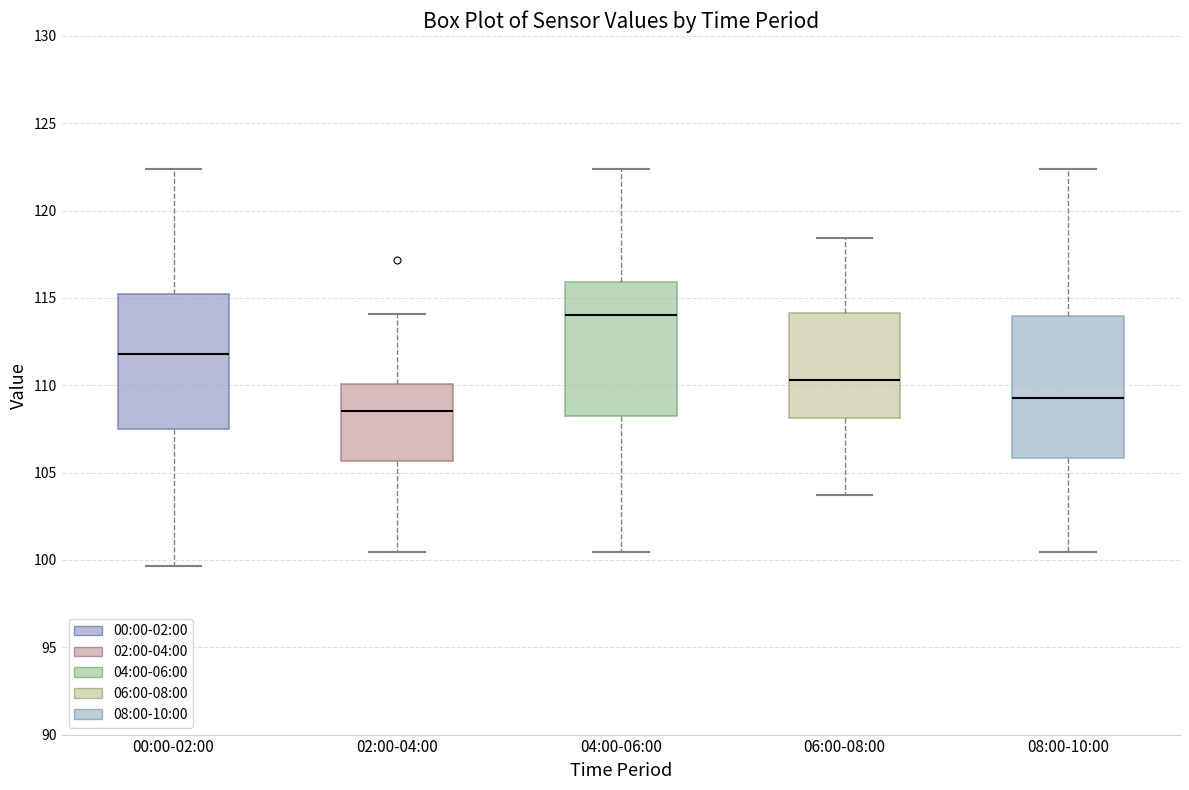

Reading left to right, read every box against the y-axis: the position of its median line, the range the box covers, and the ends of its whiskers. The values are not printed on the chart, so give them approximately, as read against the axis.

00:00-02:00: median 112.0, box 107.5 to 115.0, whiskers 99.5 to 122.5
02:00-04:00: median 108.5, box 105.5 to 110.0, whiskers 100.5 to 114.0
04:00-06:00: median 114.0, box 108.5 to 116.0, whiskers 100.5 to 122.5
06:00-08:00: median 110.5, box 108.0 to 114.0, whiskers 103.5 to 118.5
08:00-10:00: median 109.5, box 106.0 to 114.0, whiskers 100.5 to 122.5